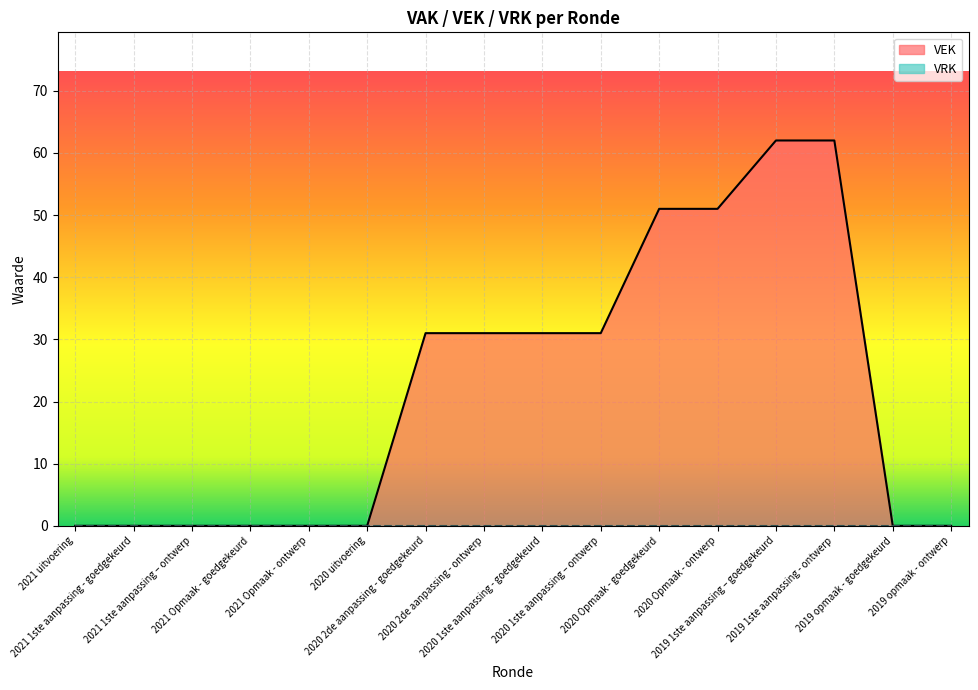

At which label does the data first exceed 31?

2020 Opmaak - goedgekeurd